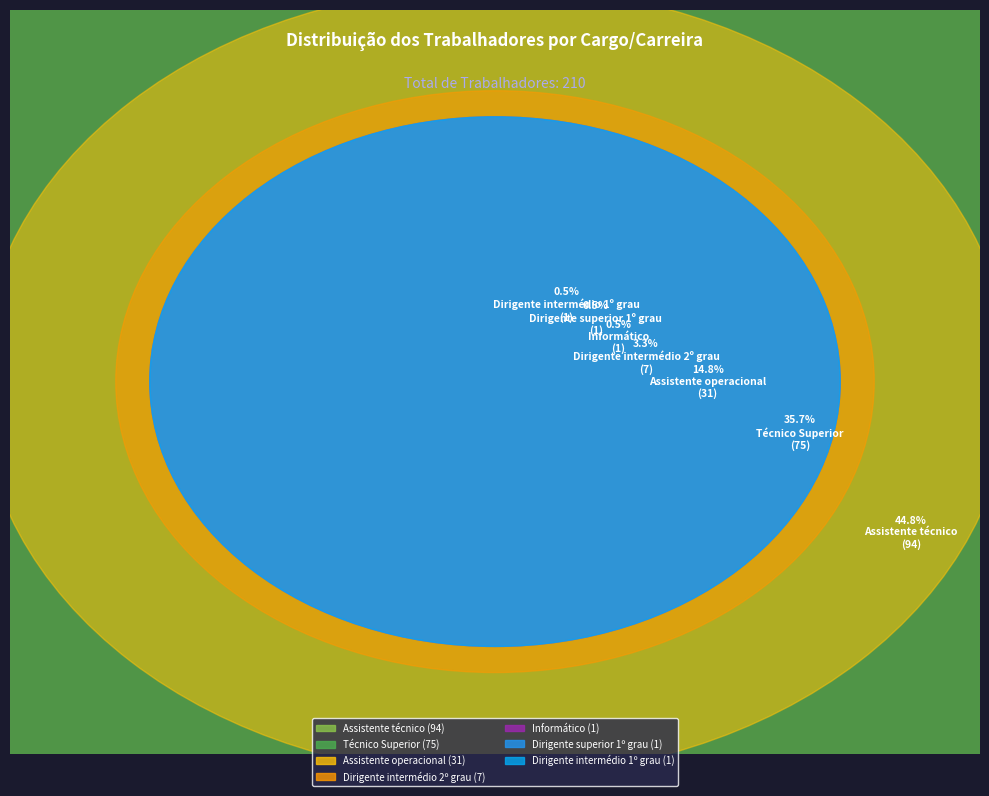

What is the largest slice in the pie chart?

Assistente técnico